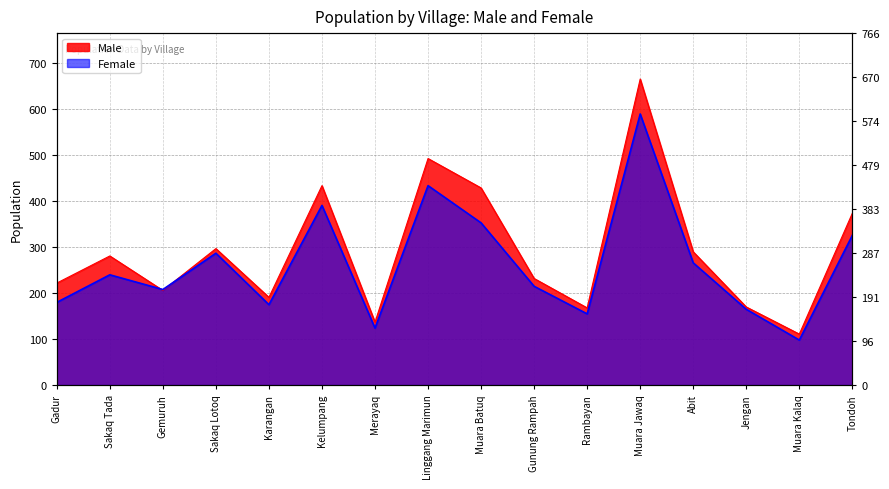

What is the lowest value of the Male series?

111